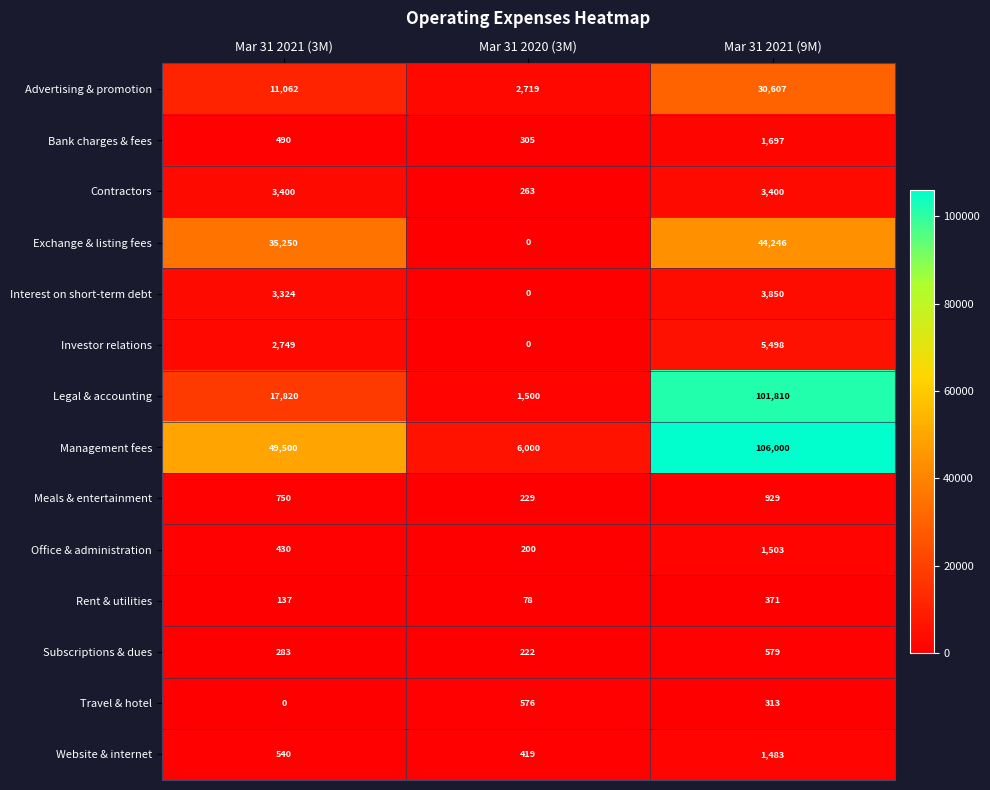

What is the maximum value shown in the chart?

106000